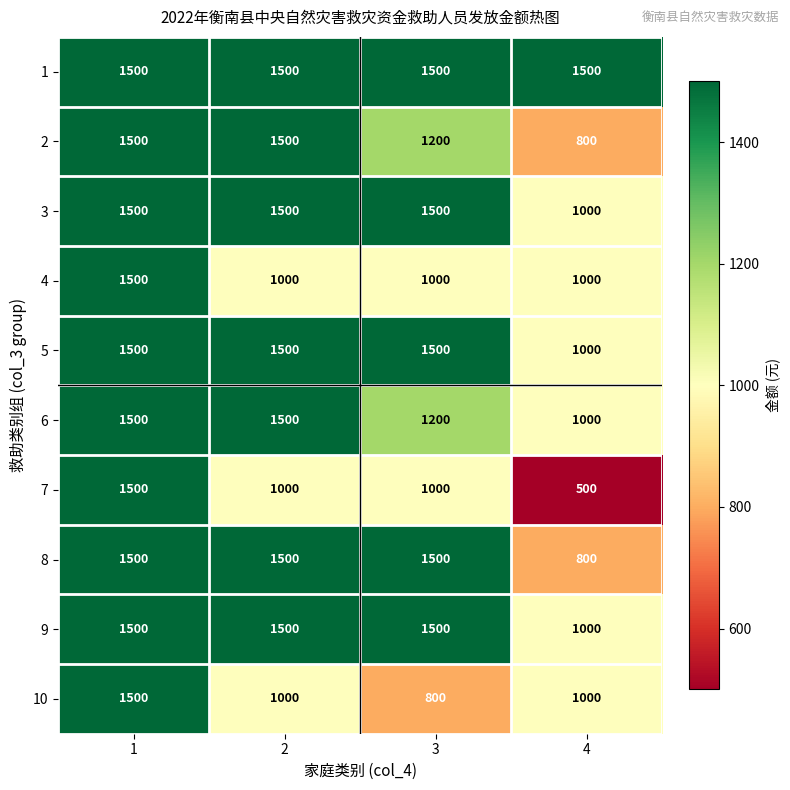

Which series has the largest total across all categories?

1